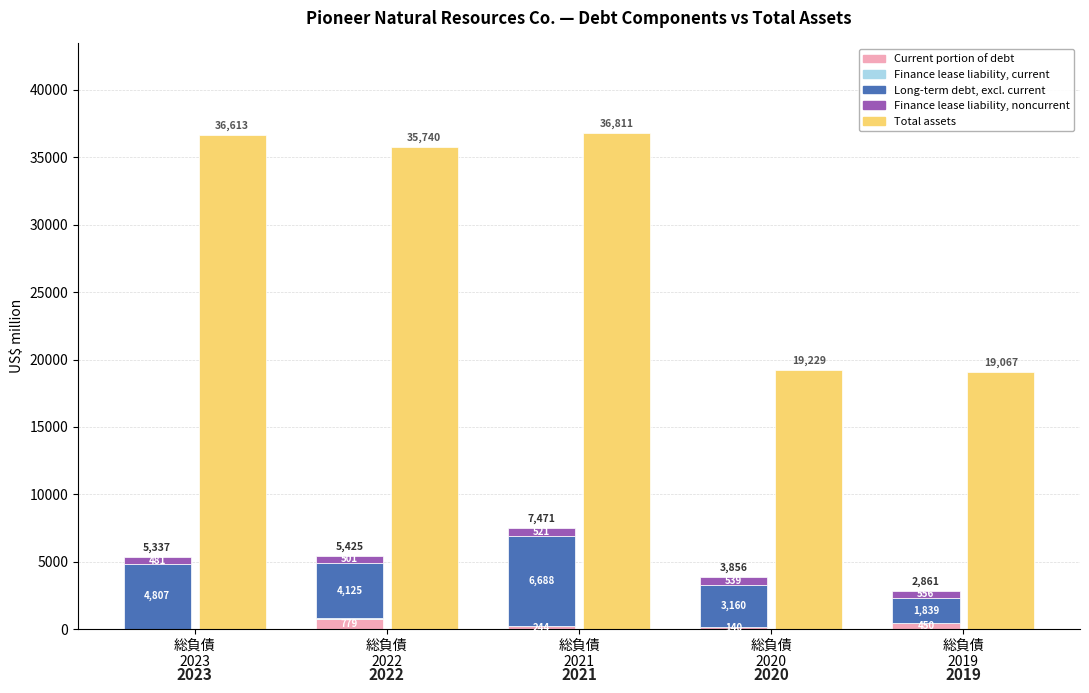

Which series changed the most between 総負債
2022 and 総負債
2019?

Total assets